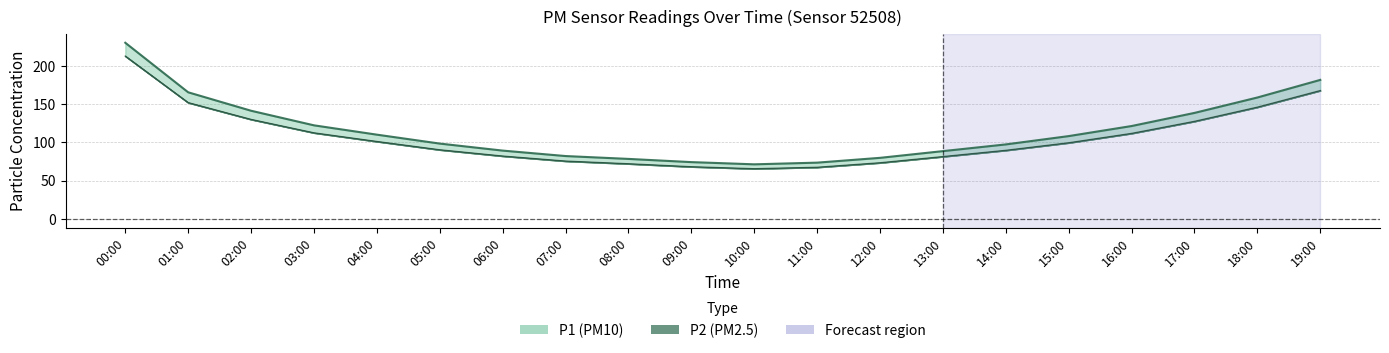

What is the difference between the maximum and second lowest values in the P2 series?

145.8